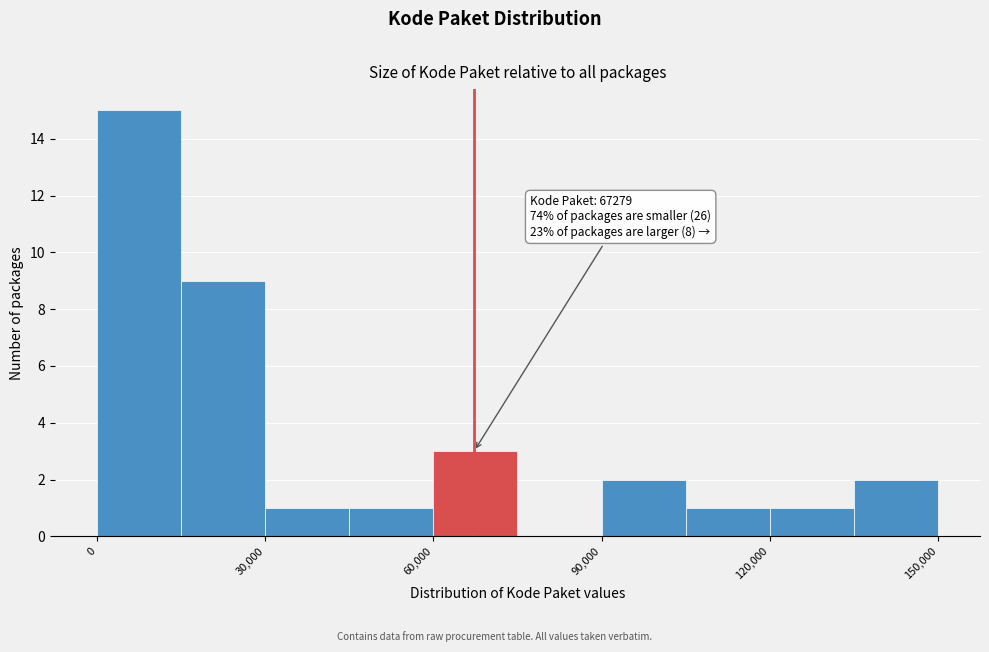

Around what value on the x-axis is the tallest bar? Give the approximate position of its centre, as read against the axis.

10000